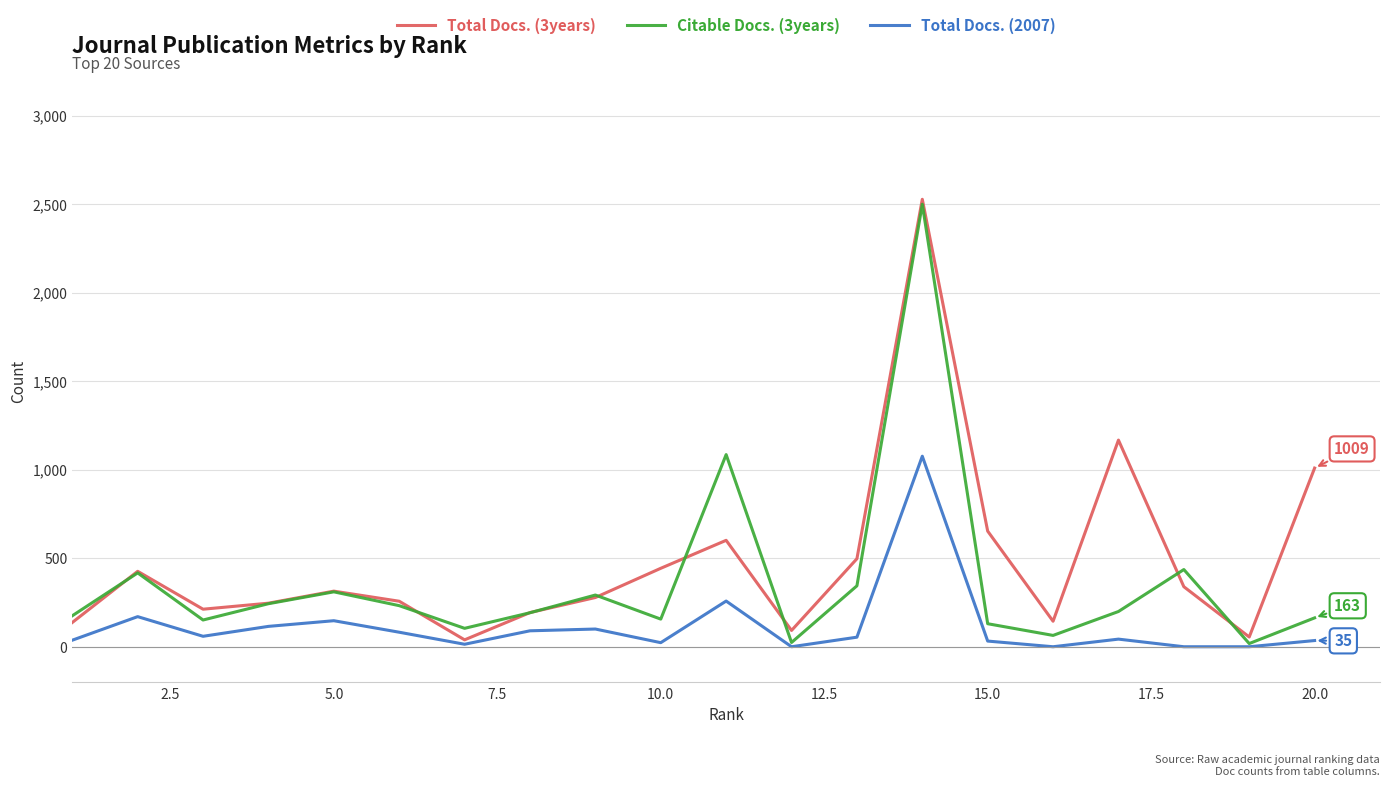

What is the maximum value for Total Docs. (2007)?

1076